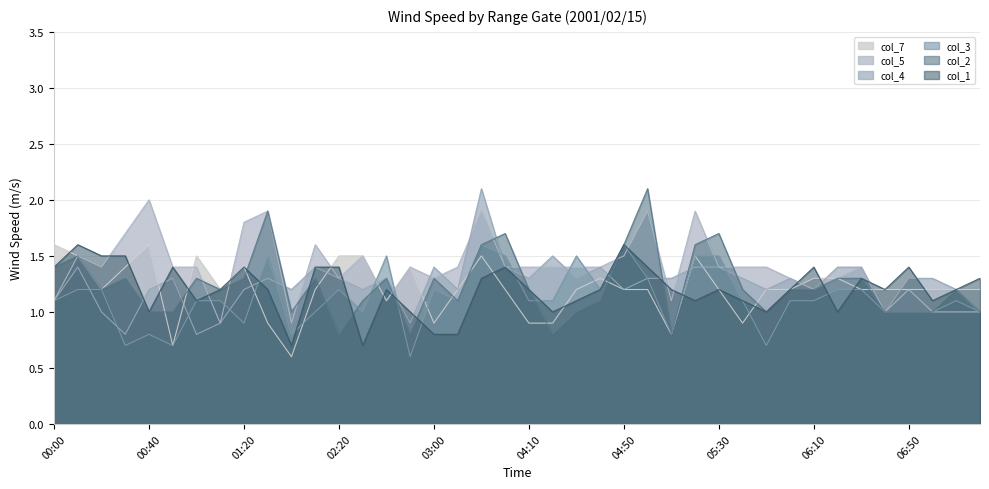

Reading left to right, transcribe all the data shown in this chart.

col_1: 1.4	1.6	1.5	1.5	1.0	1.4	1.1	1.2	1.4	1.2	0.7	1.4	1.4	0.7	1.2	1.0	0.8	0.8	1.3	1.4	1.2	1.0	1.1	1.2	1.6	1.4	1.2	1.1	1.2	1.1	1.0	1.2	1.4	1.0	1.3	1.2	1.4	1.1	1.2	1.3
col_2: 1.4	1.5	1.2	1.3	1.0	1.0	1.3	1.2	1.3	1.9	1.0	1.3	0.8	1.1	1.3	0.8	1.3	1.1	1.6	1.7	1.2	0.8	1.0	1.1	1.6	2.1	0.8	1.6	1.7	1.2	1.0	1.2	1.2	1.3	1.3	1.0	1.0	1.0	1.2	1.0
col_3: 1.1	1.2	1.2	0.7	0.8	0.7	1.1	1.1	0.9	1.5	0.8	1.0	1.2	1.0	1.5	0.6	1.2	1.1	1.6	1.5	1.1	1.1	1.5	1.2	1.6	1.3	0.8	1.5	1.5	1.1	0.7	1.1	1.1	1.2	1.2	1.0	1.0	1.0	1.1	1.0
col_4: 1.1	1.4	1.0	0.8	1.2	1.3	0.8	0.9	1.2	1.3	1.2	1.4	1.3	1.2	1.3	0.9	1.4	1.2	2.1	1.4	1.3	1.5	1.3	1.4	1.2	1.3	1.3	1.4	1.4	1.3	1.2	1.3	1.2	1.4	1.4	1.0	1.3	1.3	1.2	1.0
col_5: 1.1	1.5	1.4	1.7	2.0	1.4	1.4	0.9	1.8	1.9	0.9	1.6	1.3	1.5	1.1	1.4	1.3	1.4	1.9	1.4	1.4	1.4	1.4	1.4	1.5	1.9	1.1	1.9	1.4	1.4	1.4	1.3	1.2	1.3	1.4	1.0	1.2	1.0	1.0	1.0
col_7: 1.6	1.5	1.2	1.4	1.6	0.7	1.5	1.2	1.4	0.9	0.6	1.2	1.5	1.5	1.1	1.4	0.9	1.2	1.5	1.2	0.9	0.9	1.2	1.3	1.2	1.2	0.8	1.5	1.2	0.9	1.2	1.2	1.3	1.3	1.2	1.2	1.2	1.2	1.2	1.2